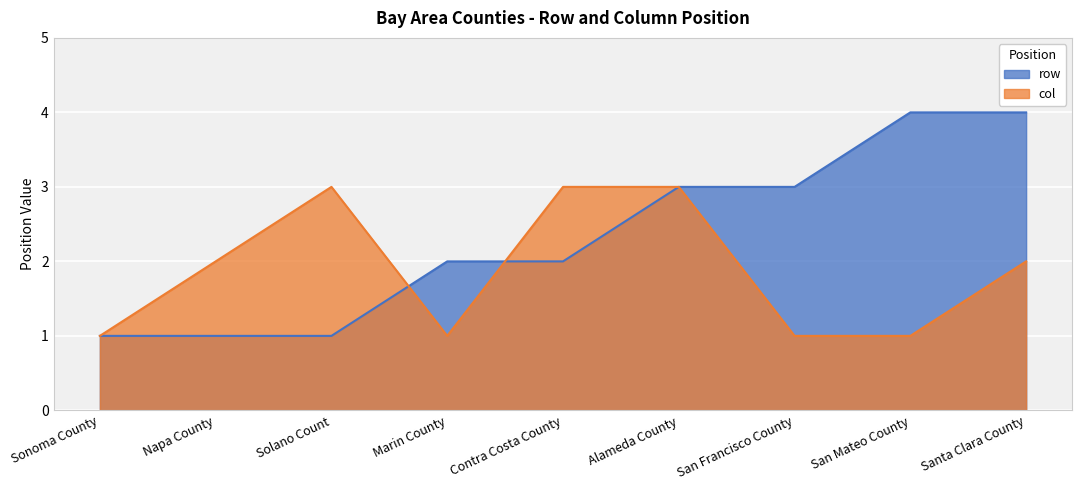

What are all the series names shown in the legend?

row, col